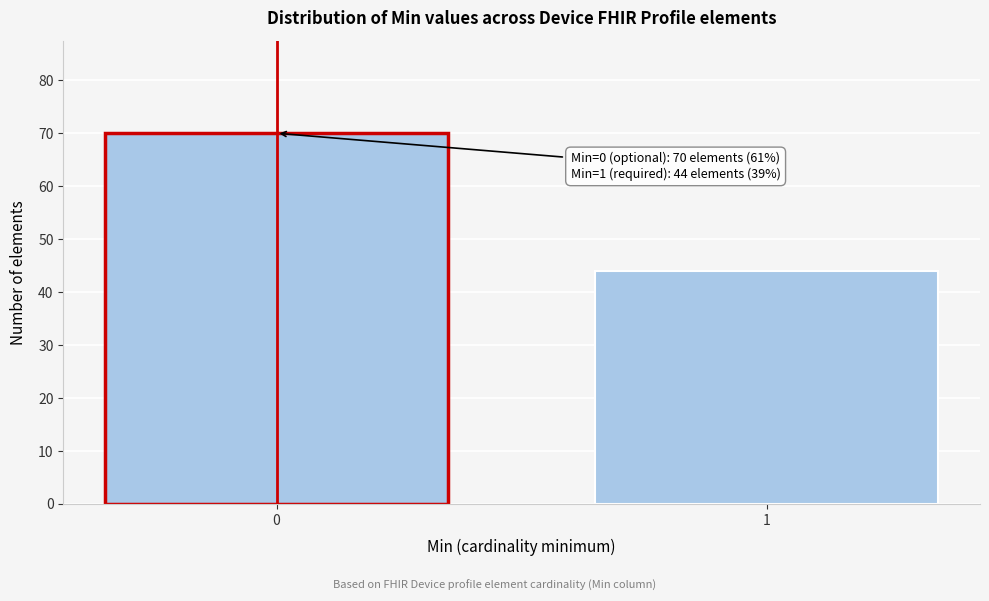

Reading right to left, extract all data points from this chart.

1=44	0=70